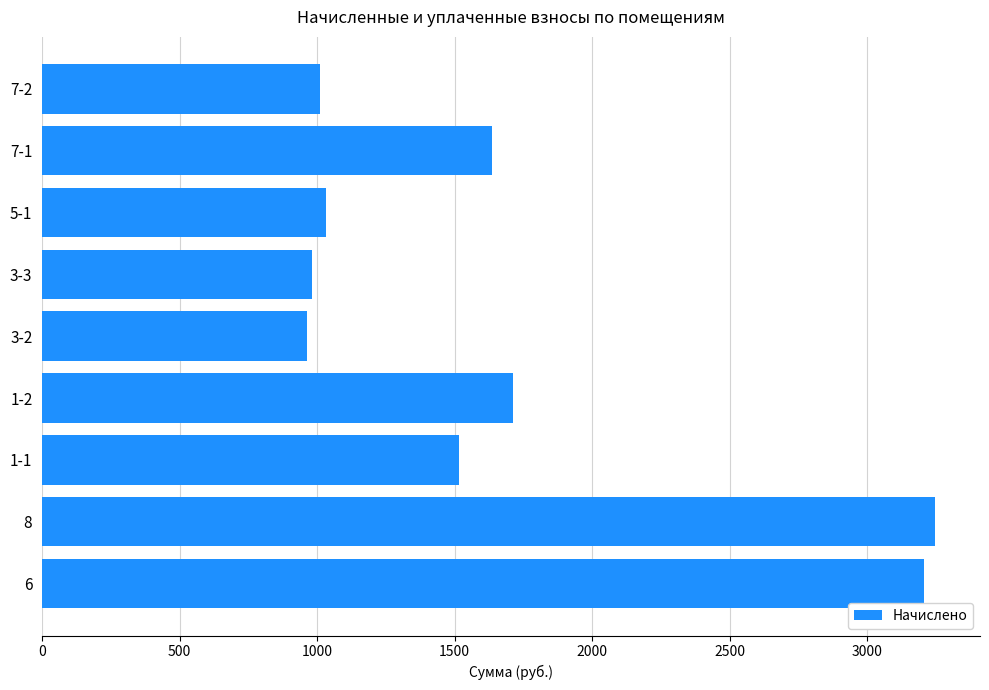

At which label is the value closest to 2105?

1-2